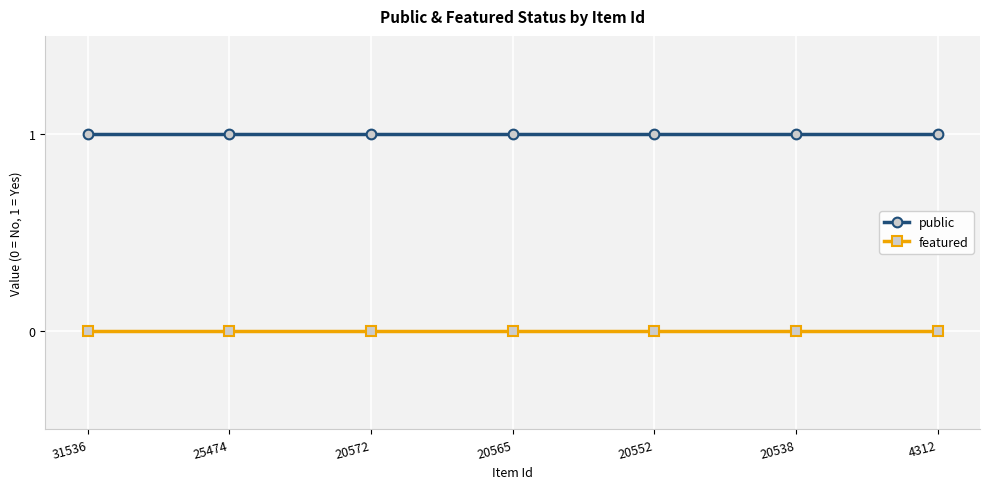

What is the spread (max minus min) of values at 20538?

1